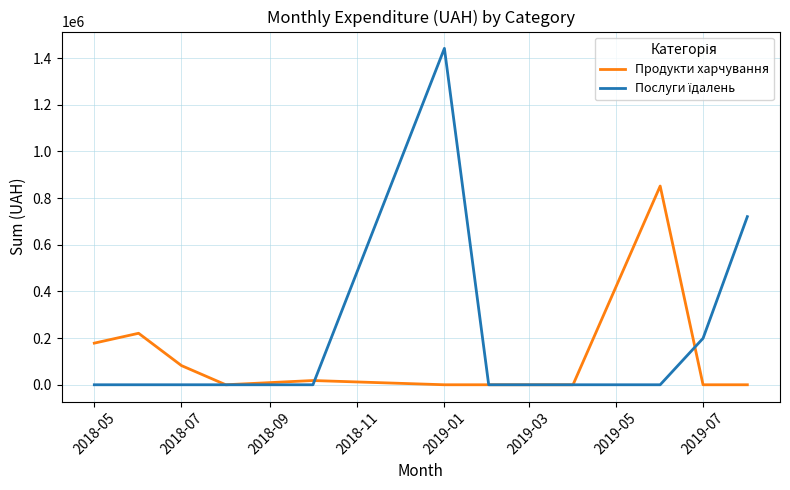

What is the maximum value shown in the chart?

1441837.8